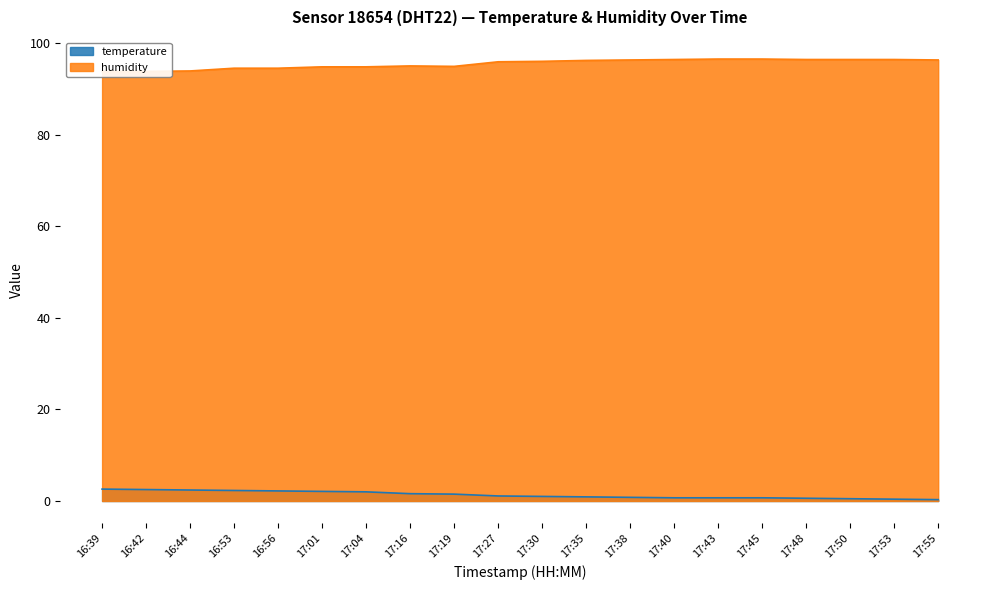

At which category is the sum across all series the highest?

17:43